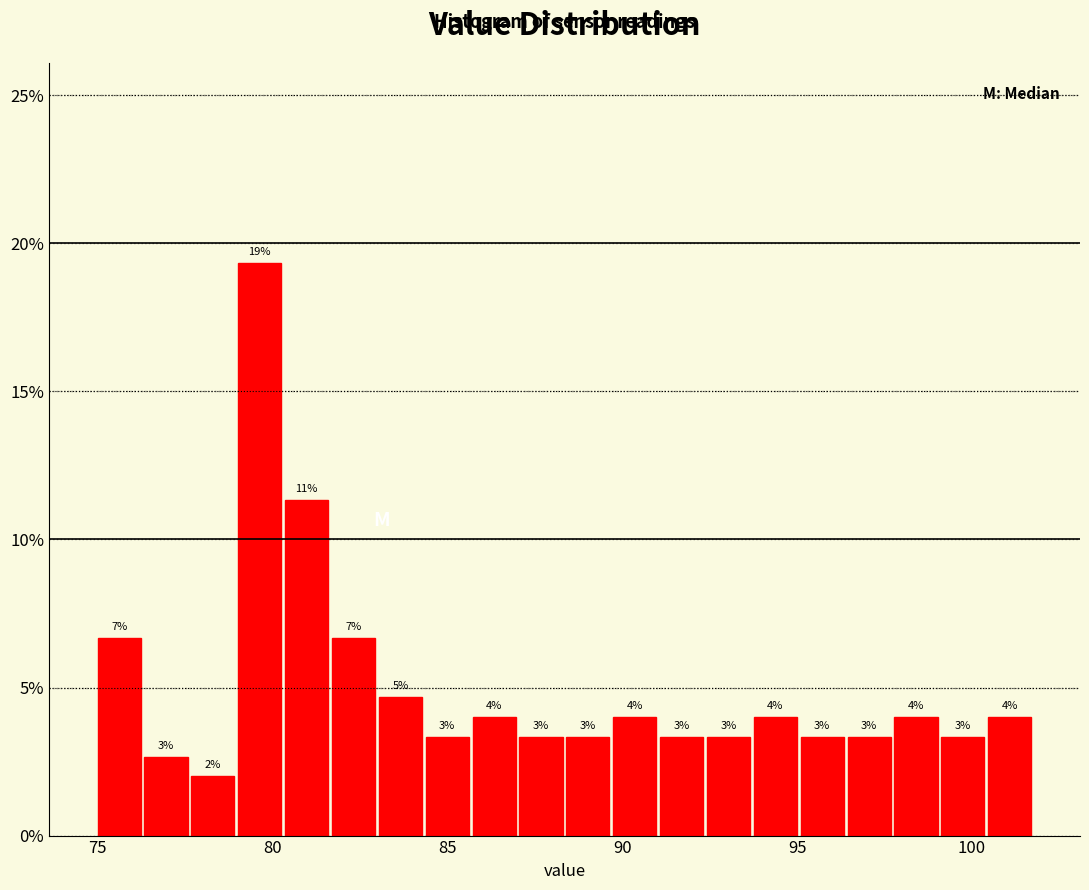

Around what value on the x-axis is the tallest bar? Give the approximate position of its centre, as read against the axis.

79.5